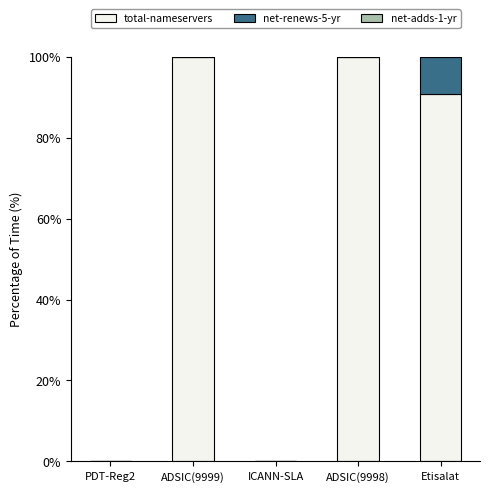

Where is total-nameservers nearest to the value 50?

Etisalat